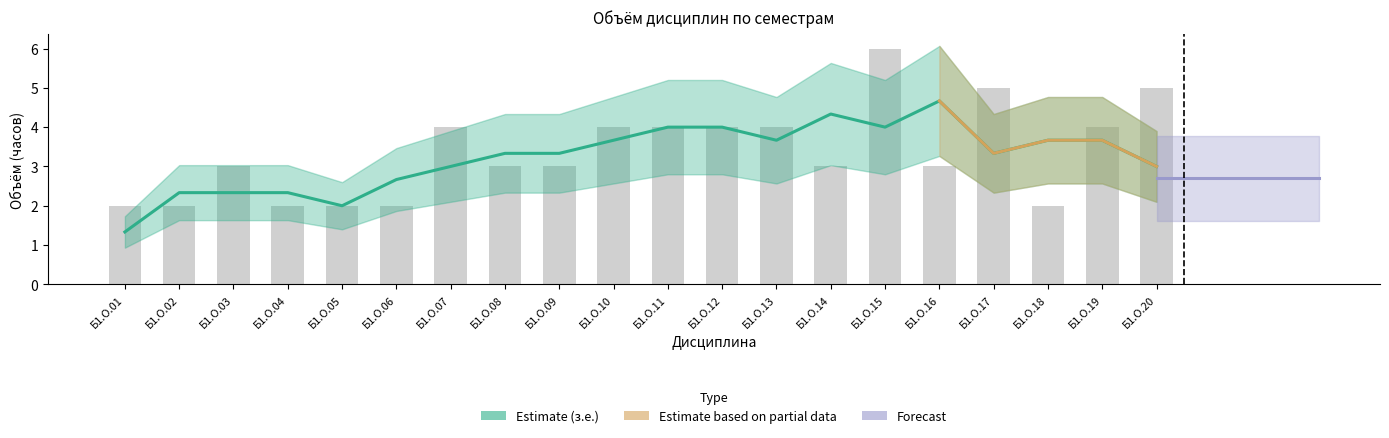

What is the average value?

3